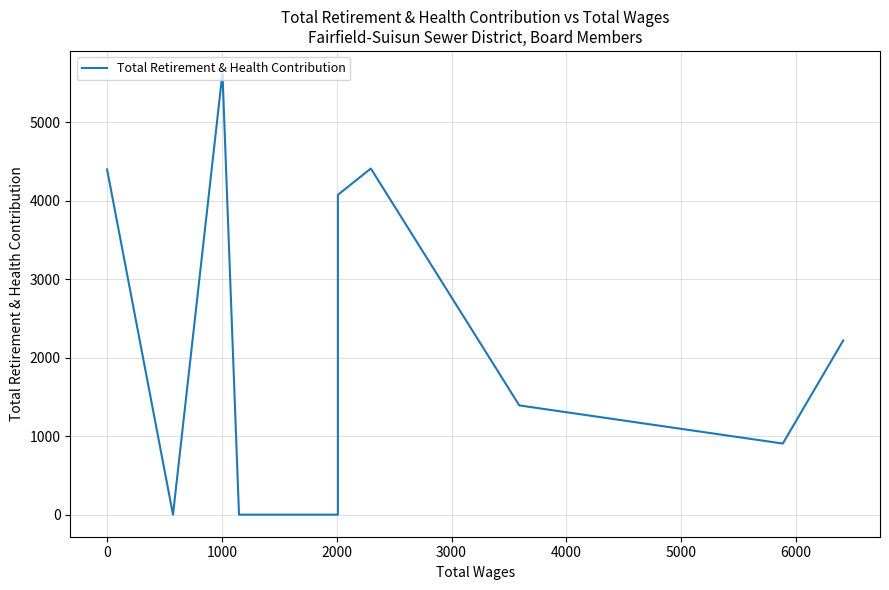

How many values are above zero?

7